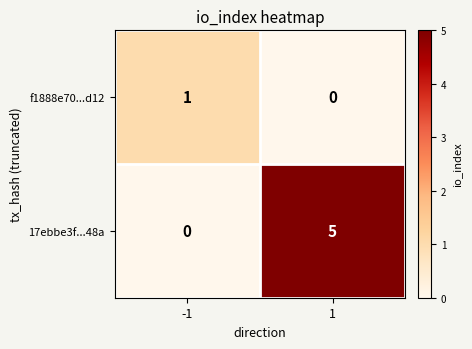

How many series are shown in this chart?

2